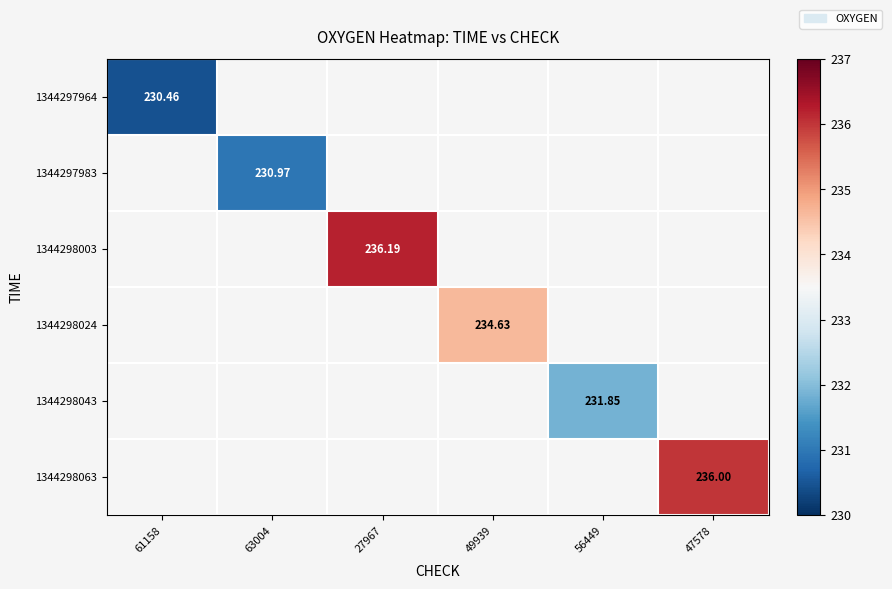

How many positive values does the 1344297964 series have?

1